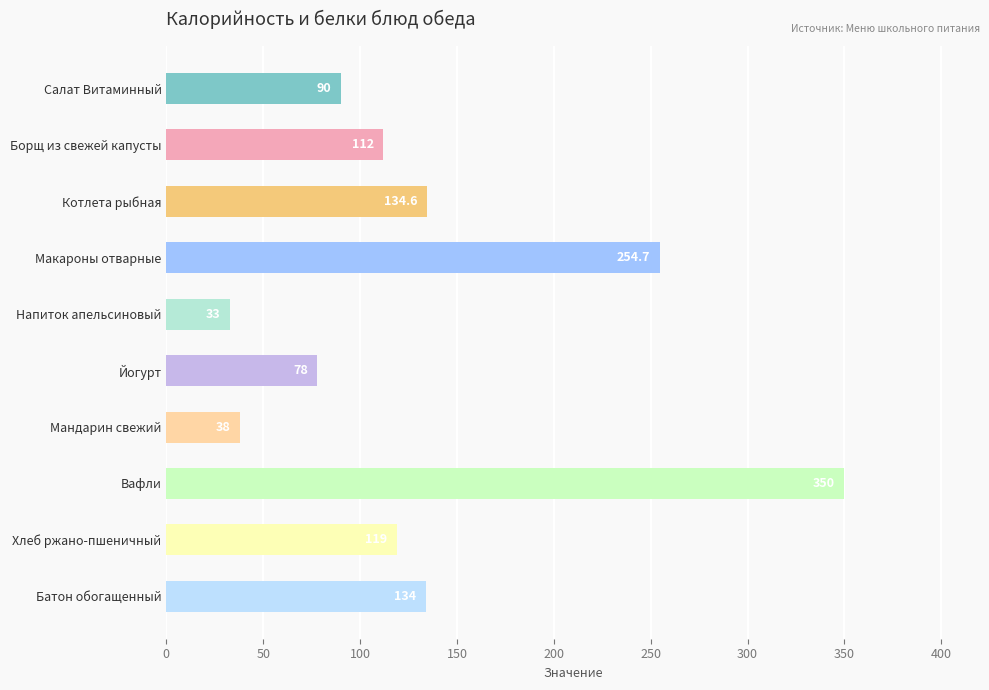

True or false: the data shows 157.4 at Хлеб ржано-пшеничный.

False